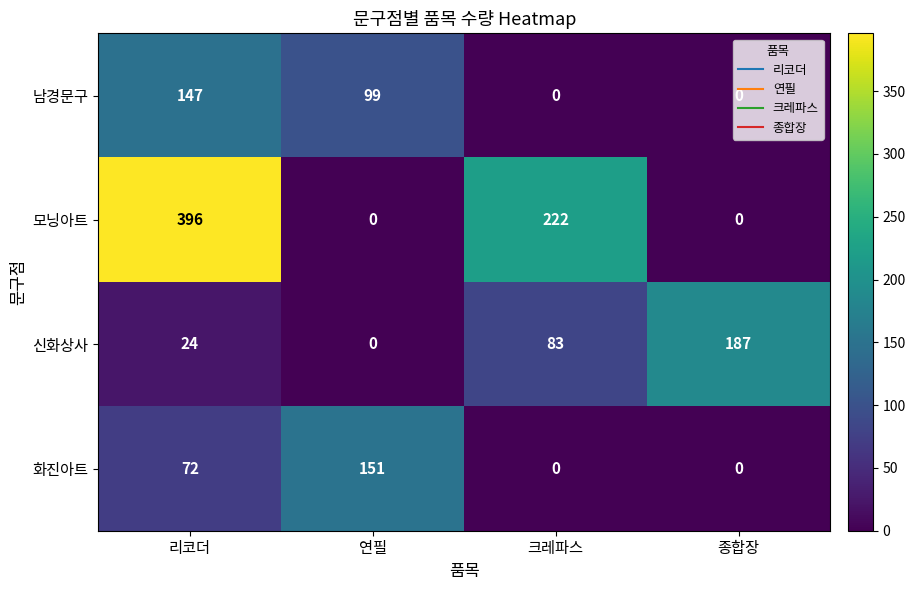

What is the maximum value shown in the chart?

396